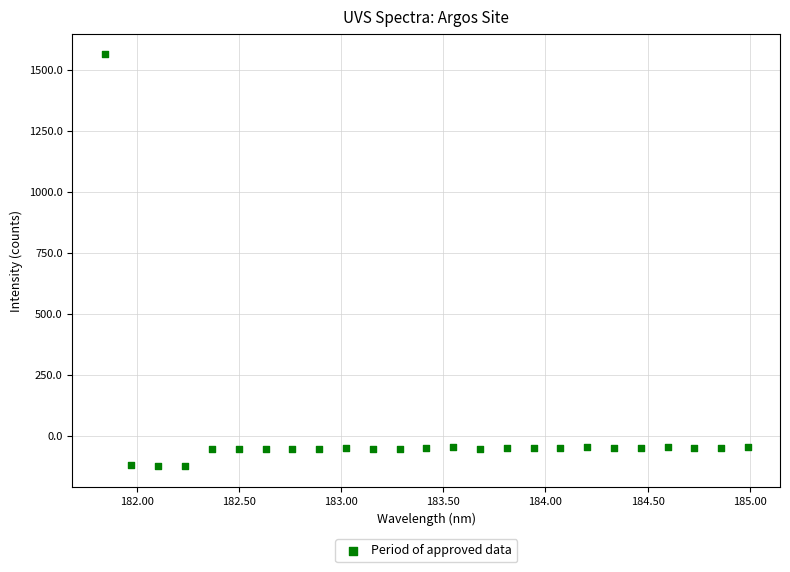

What is the range of Y values (max minus min)?

1688.1